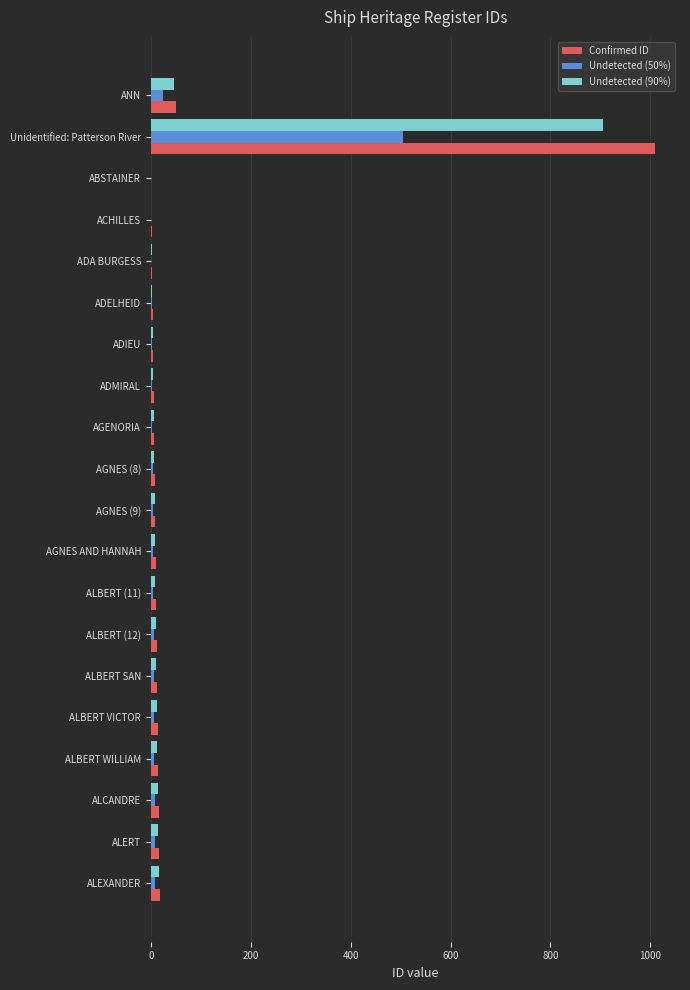

At which label is Undetected (90%) closest to 452?

ANN